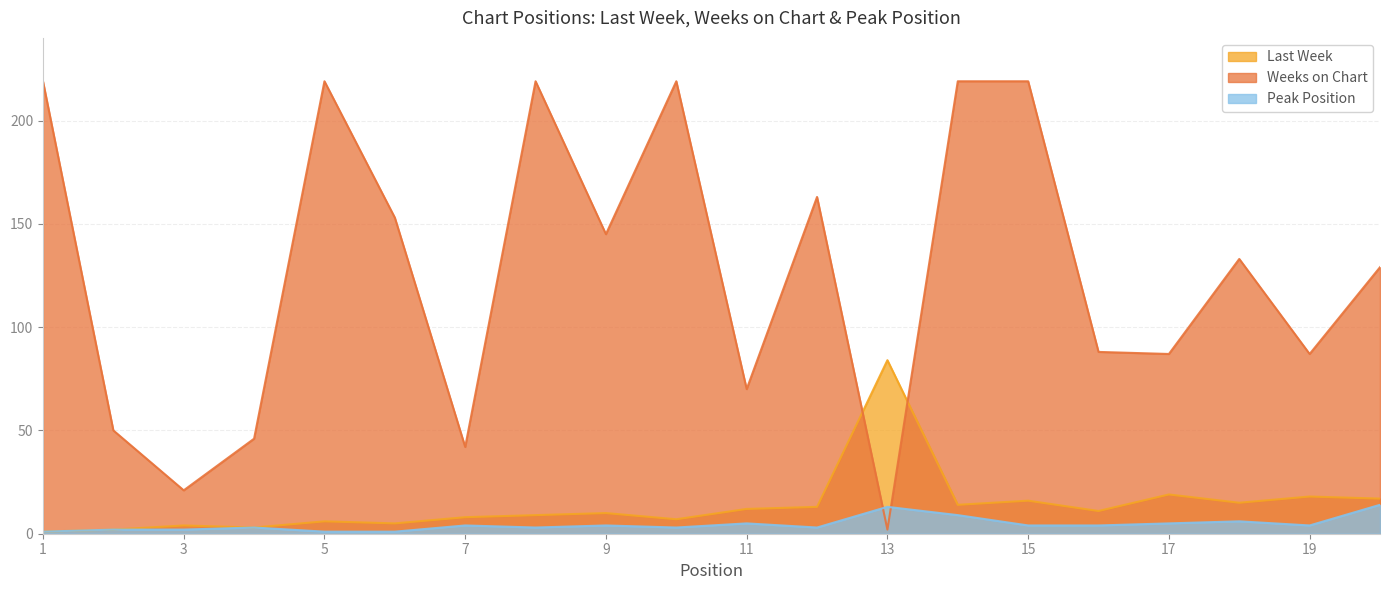

True or false: Weeks on Chart and Last Week intersect in this chart.

True